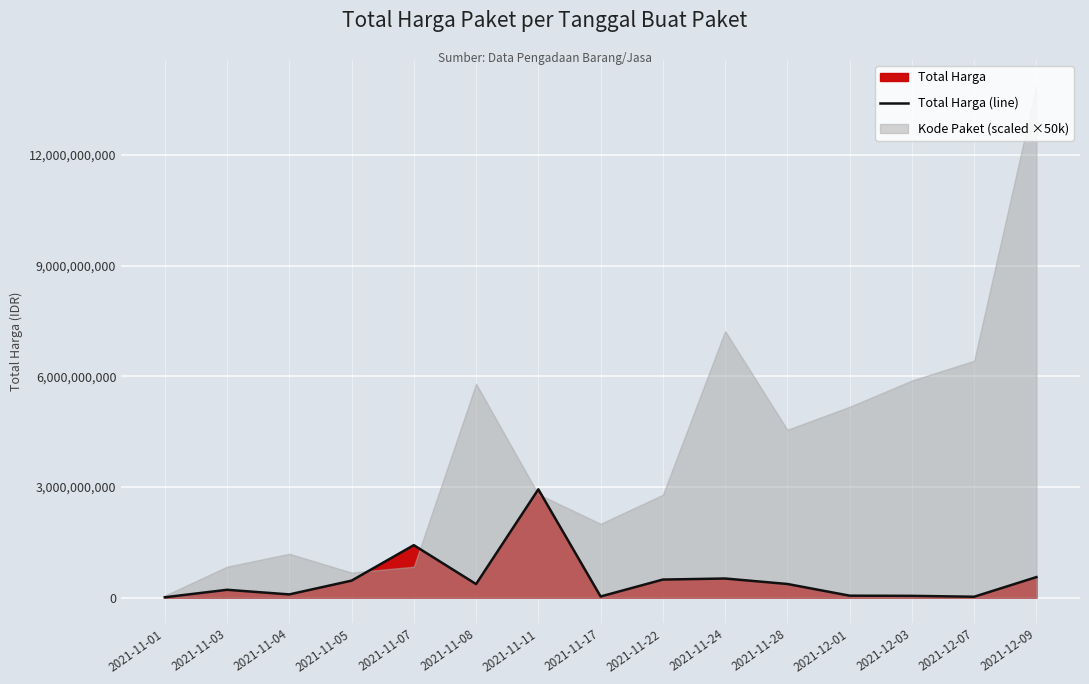

What is the sum of all values?

7636482185